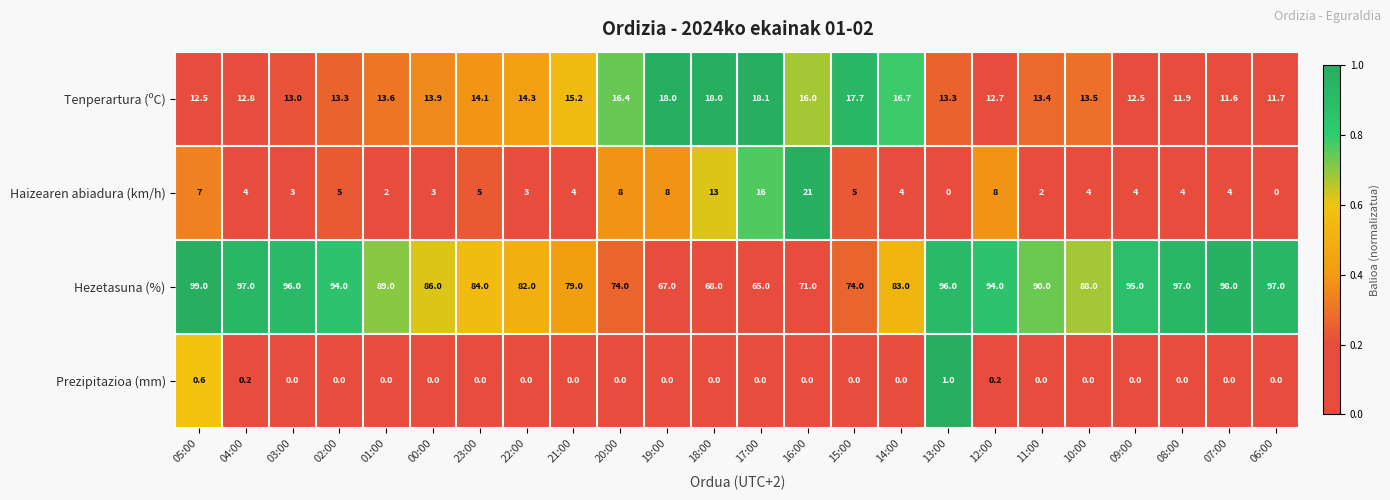

Between 01:00 and 19:00, which series saw the biggest shift?

Hezetasuna (%)